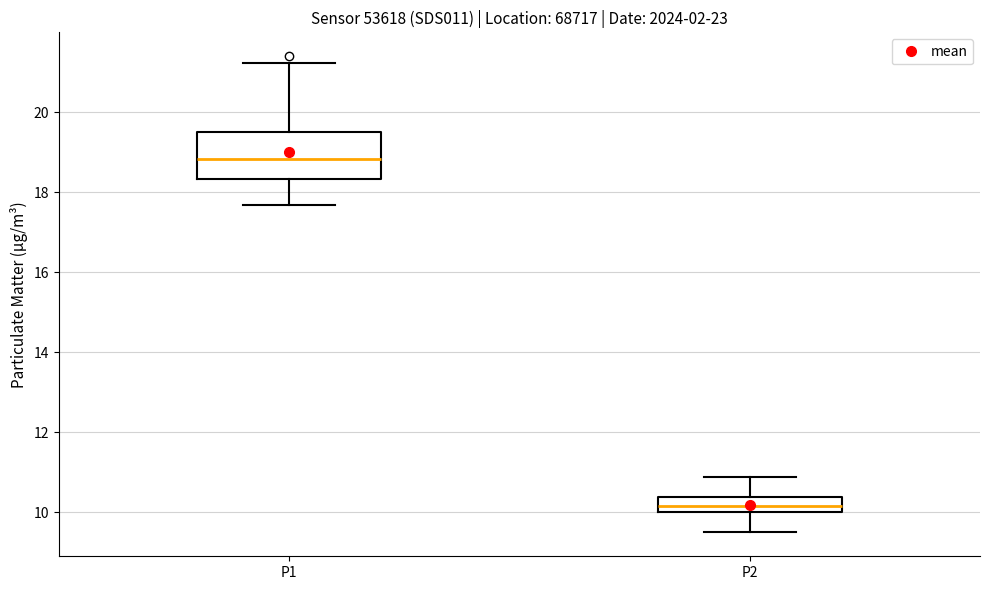

Where does the lower whisker of the box for P1 end on the y-axis? The values are not printed on the chart, so give them approximately, as read against the axis.

17.6